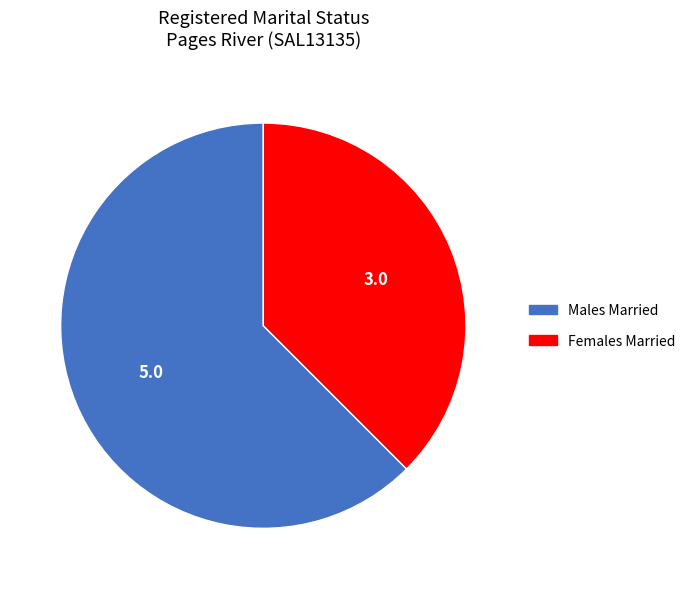

Does Males Married account for over 50% of the chart?

Yes